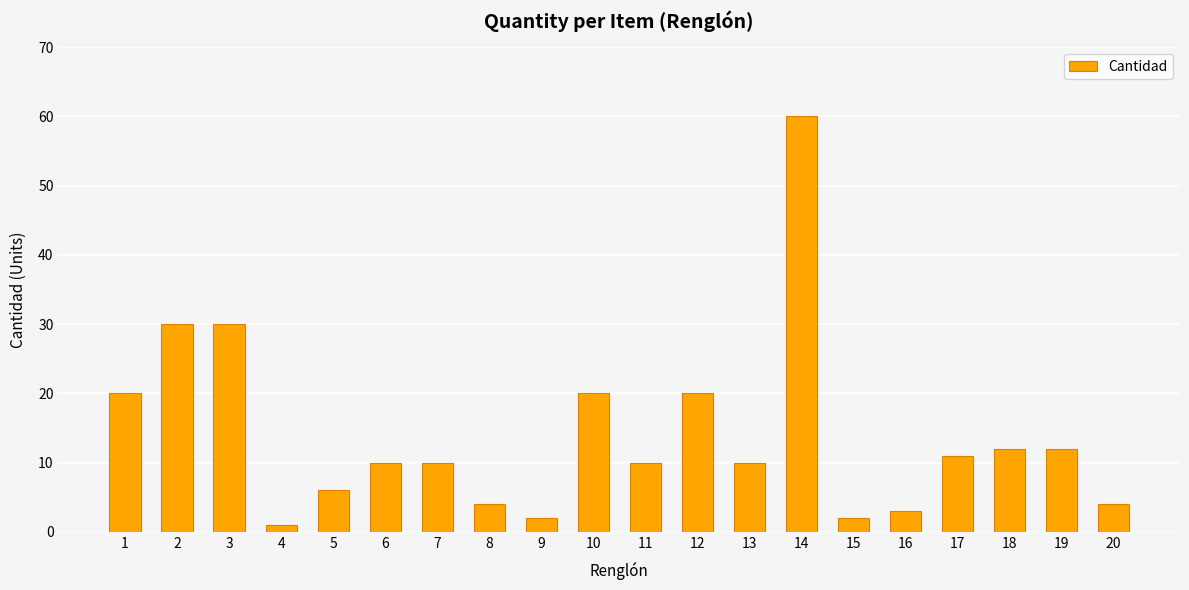

What is the minimum value shown in the chart?

1